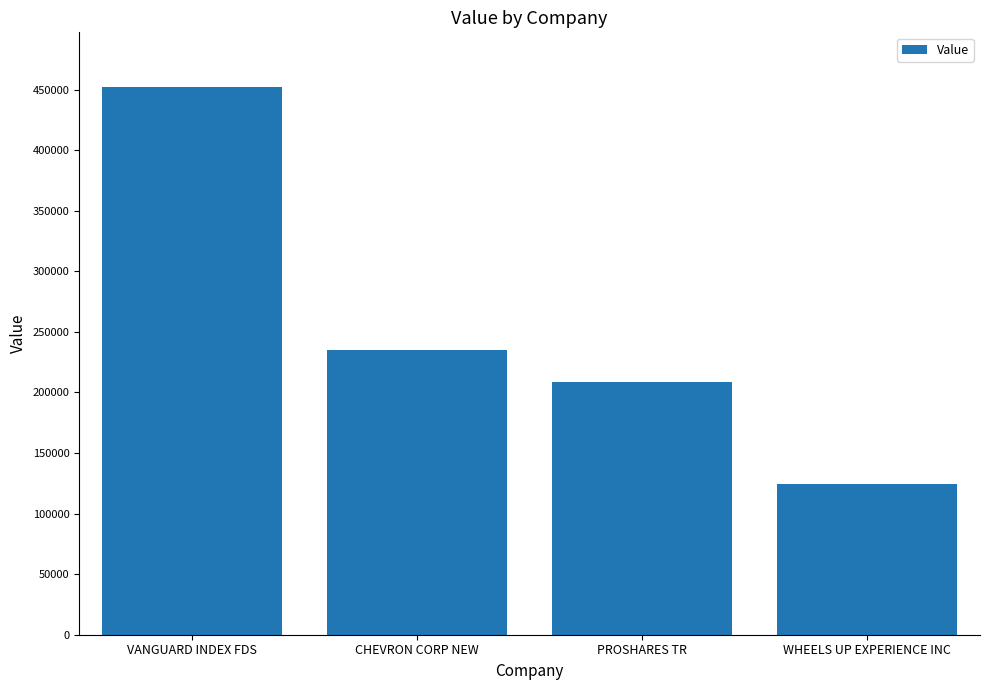

The chart shows a value of 235000 at CHEVRON CORP NEW. True or false?

True